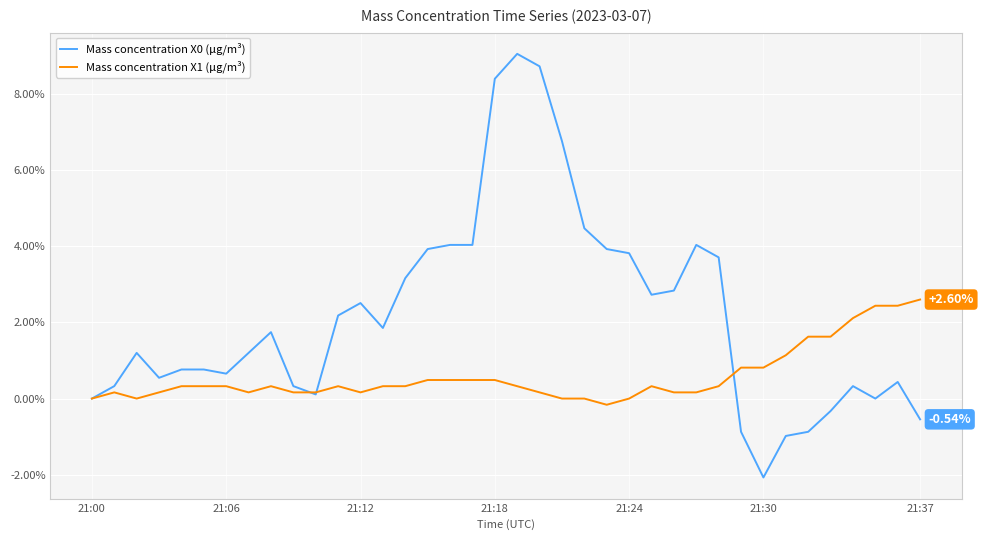

Rank the series by their average value, from highest to lowest.

Mass concentration X0 (μg/m³), Mass concentration X1 (μg/m³)